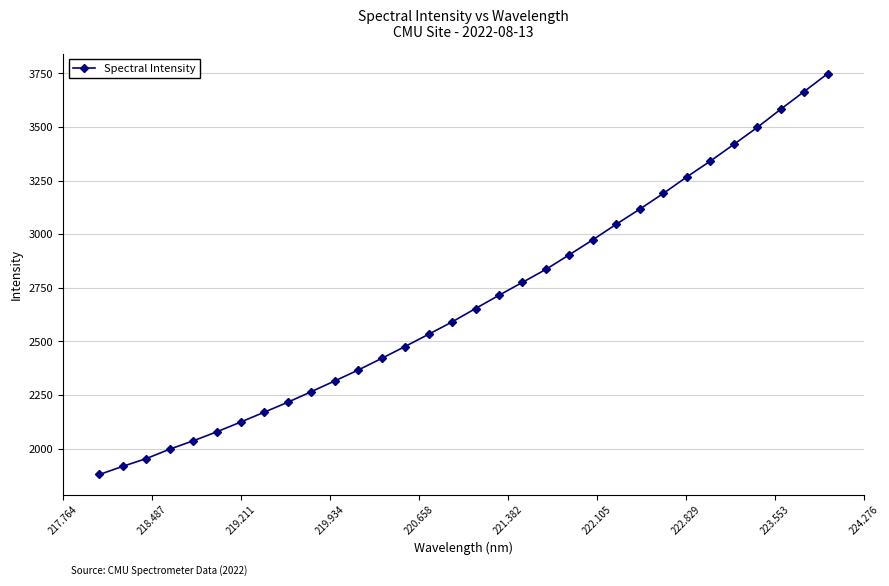

What is the value of the 19th point from the left?

2775.8